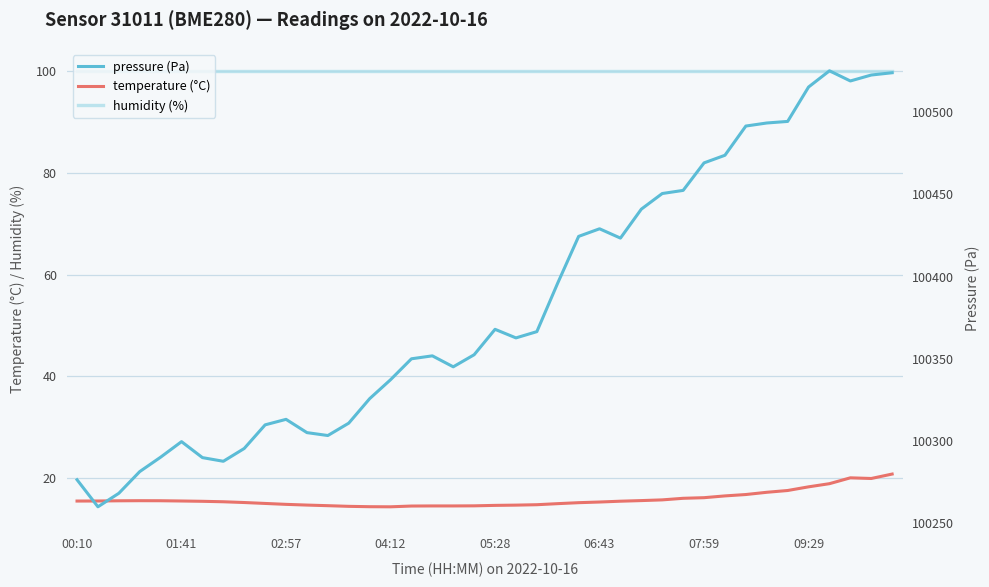

True or false: temperature (°C) and humidity (%) intersect in this chart.

False